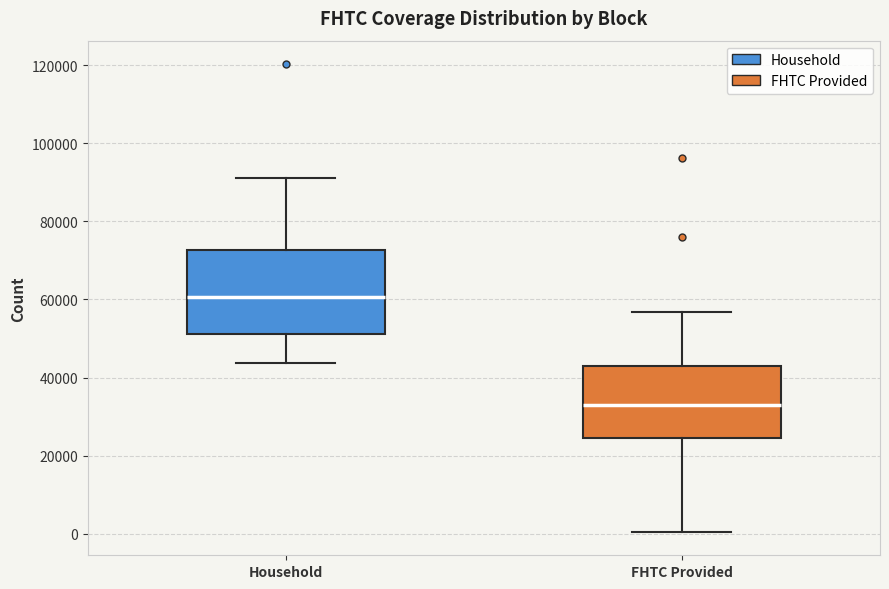

Reading left to right, read every box against the y-axis: the position of its median line, the range the box covers, and the ends of its whiskers. The values are not printed on the chart, so give them approximately, as read against the axis.

Household: median 60000, box 52000 to 72000, whiskers 44000 to 92000
FHTC Provided: median 32000, box 24000 to 42000, whiskers 0 to 56000